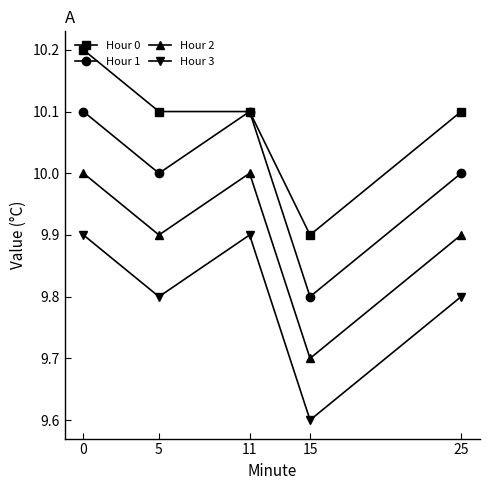

List the series in order of their overall mean, lowest first.

Hour 3, Hour 2, Hour 1, Hour 0